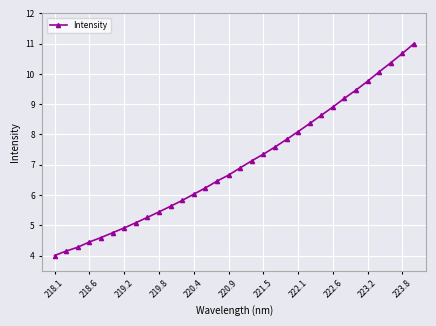

What is the difference between the maximum and minimum values?

7.0